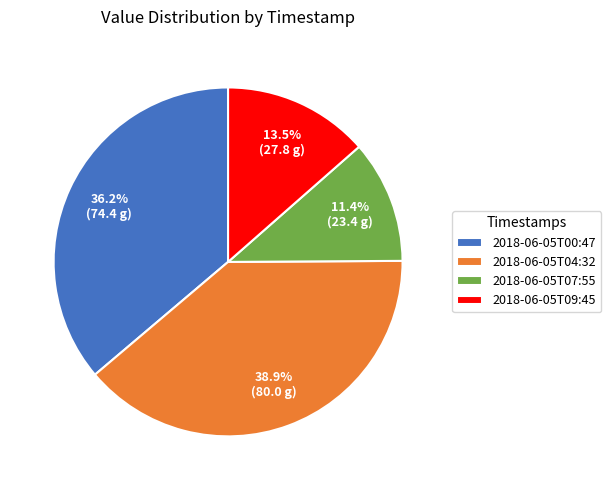

Count the number of slices in the pie.

4